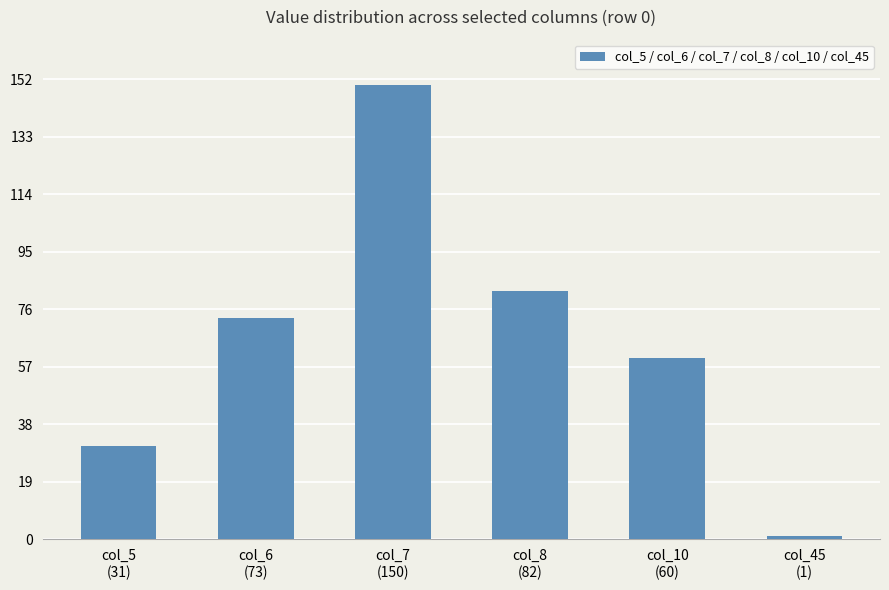

Reading left to right, what are all the values shown in this chart?

31	73	150	82	60	1